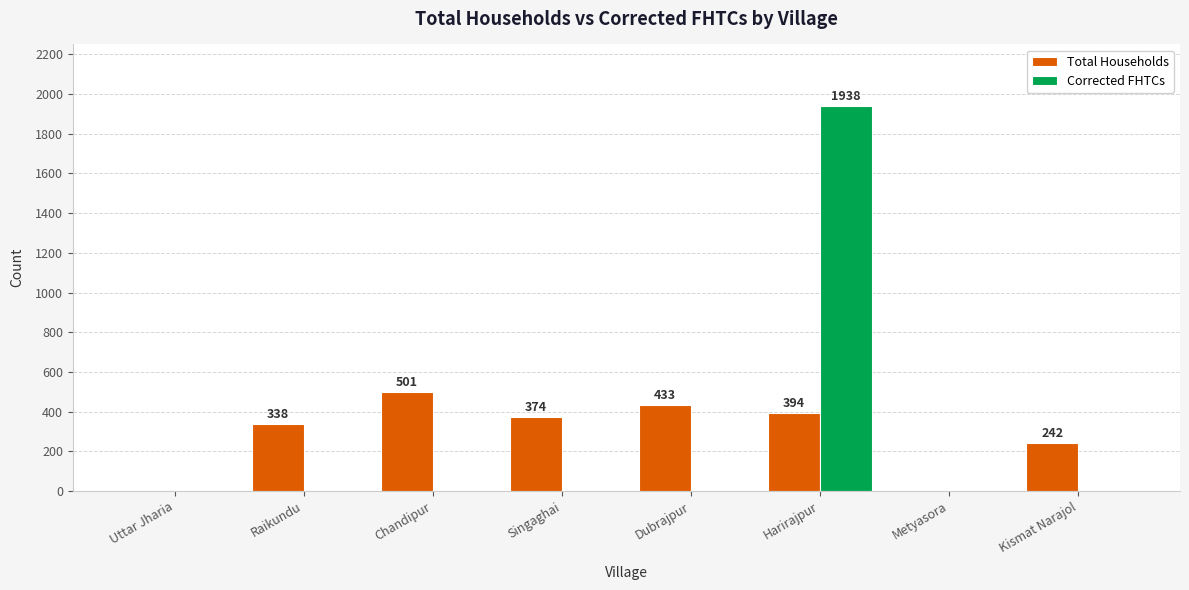

What is the sum of all Total Households values?

2282